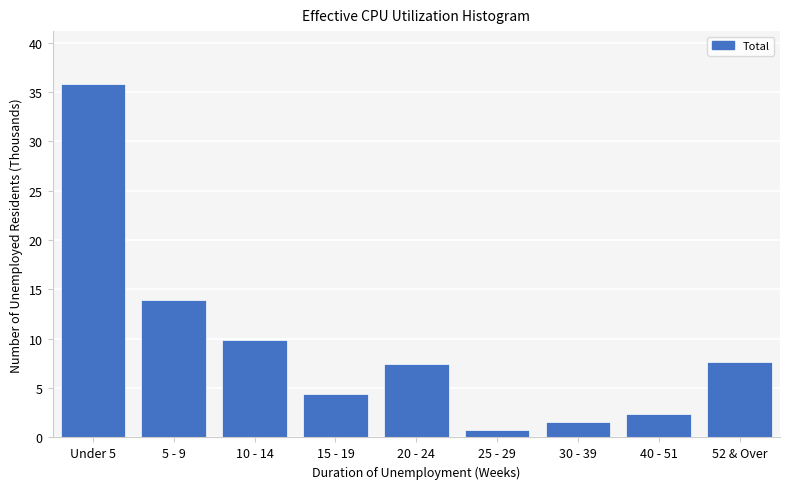

Reading right to left, list all the values displayed in this chart.

52 & Over=7.6	40 - 51=2.4	30 - 39=1.6	25 - 29=0.8	20 - 24=7.4	15 - 19=4.4	10 - 14=9.9	5 - 9=13.9	Under 5=35.8